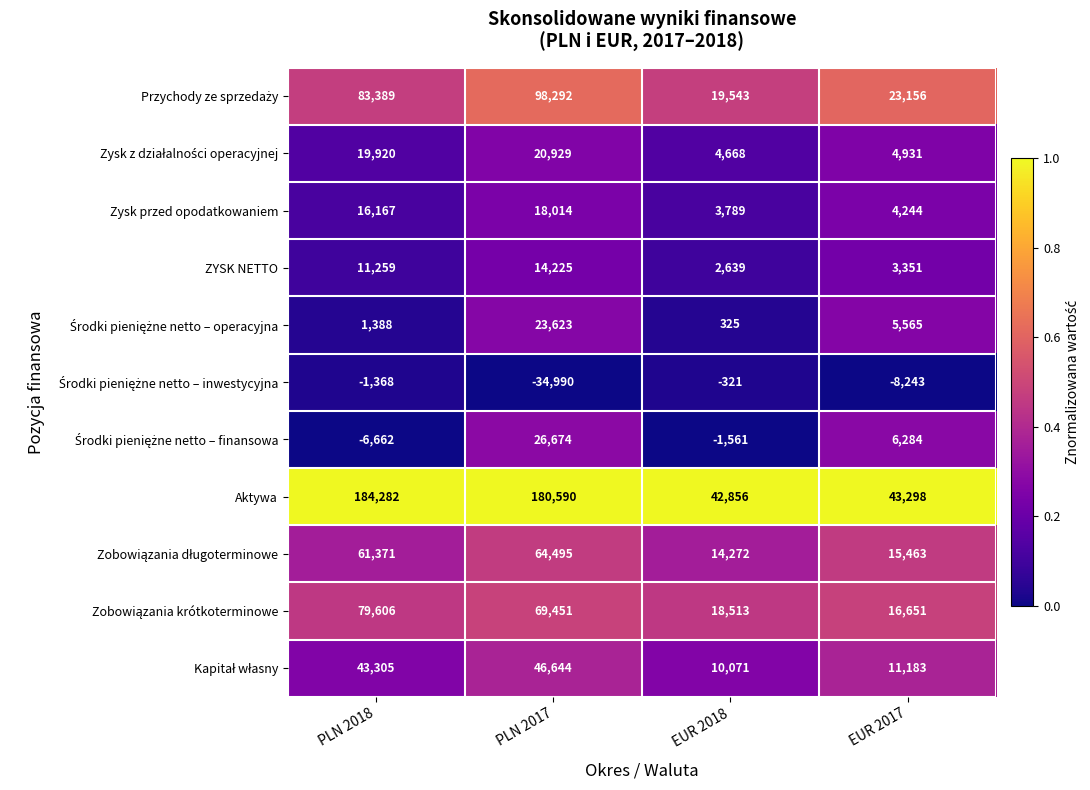

The value of Zysk przed opodatkowaniem at EUR 2018 is 2352. True or false?

False